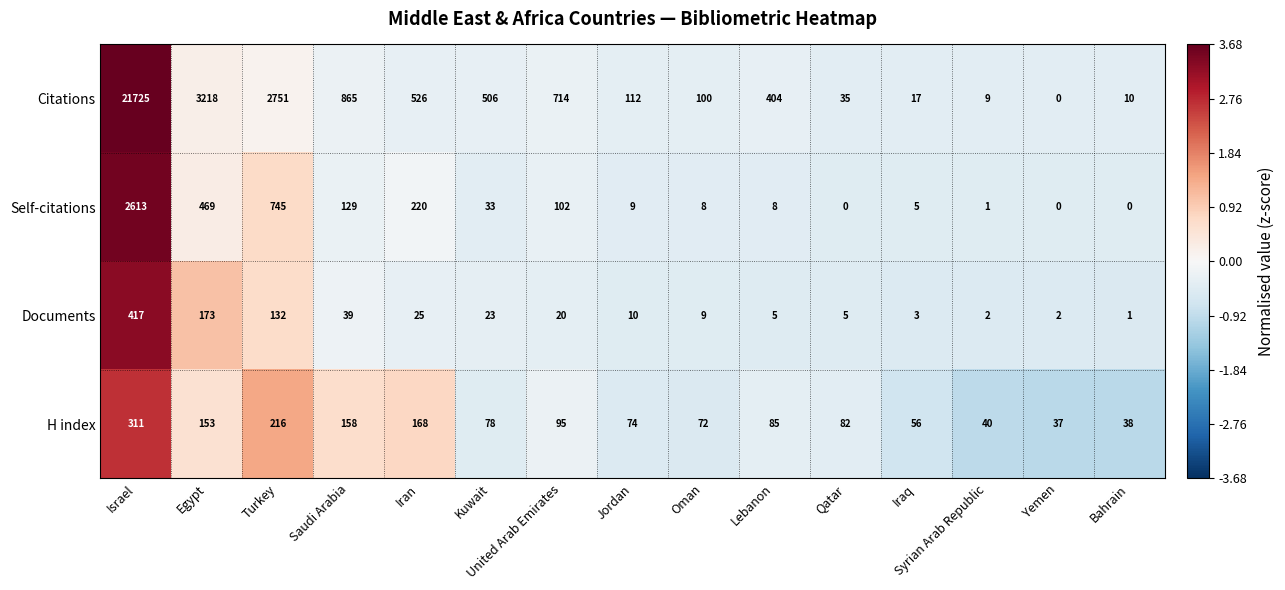

The H index series shows 41 at Oman. True or false?

False